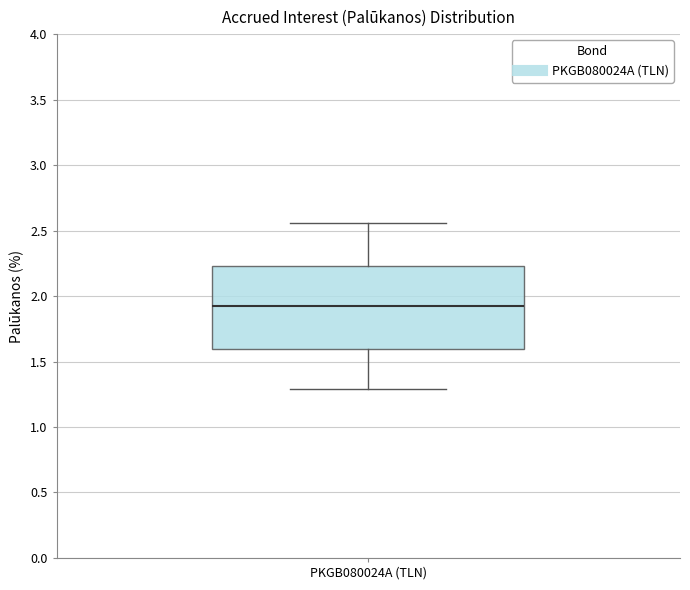

Where is the lower edge of the box for PKGB080024A (TLN) on the y-axis? The values are not printed on the chart, so give them approximately, as read against the axis.

1.60